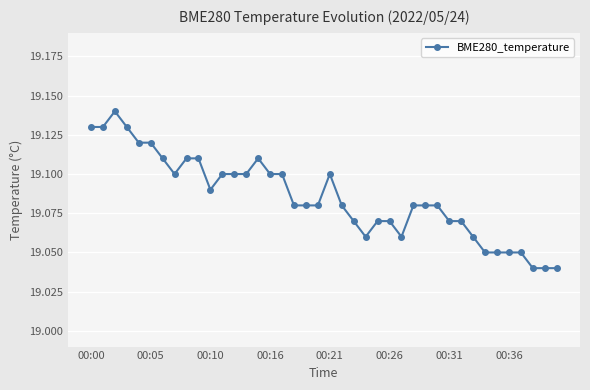

What is the sum of all values?

763.4